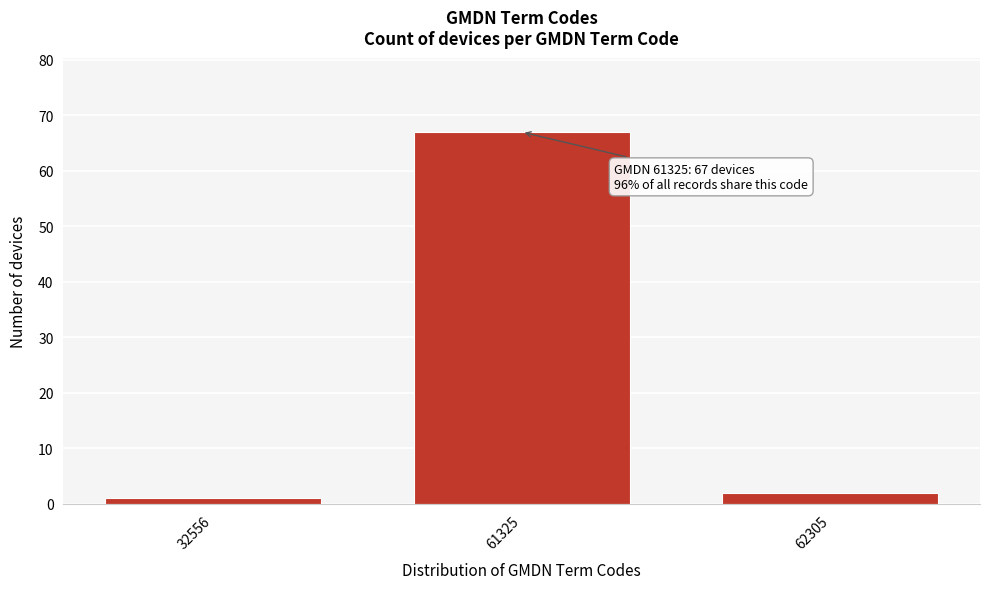

Reading left to right, list all the values displayed in this chart.

32556=1	61325=67	62305=2